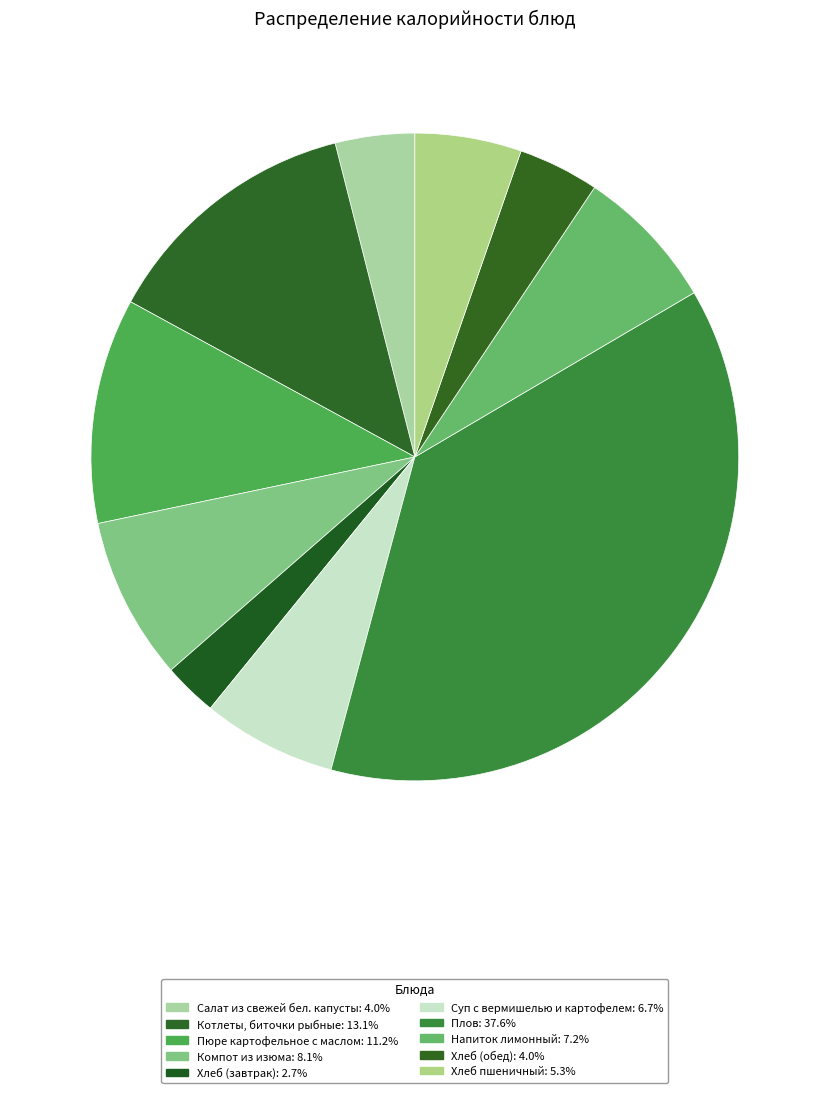

To the nearest percent, what percentage of the pie is Пюре картофельное с маслом?

11%